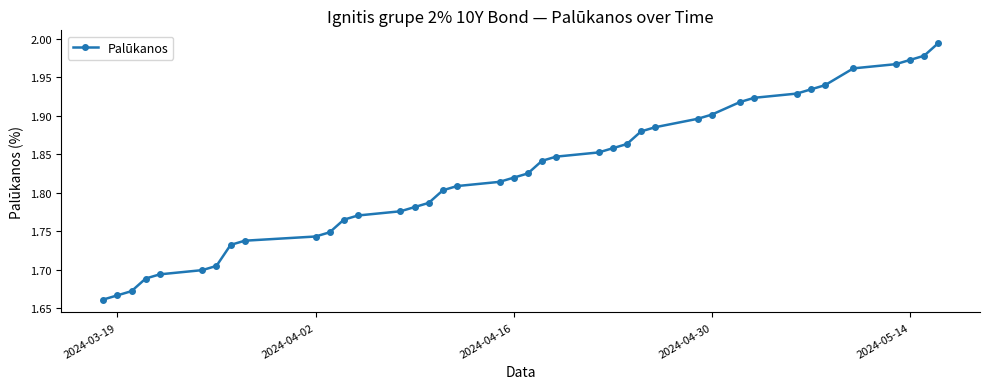

What is the difference between the second highest and minimum values?

0.3